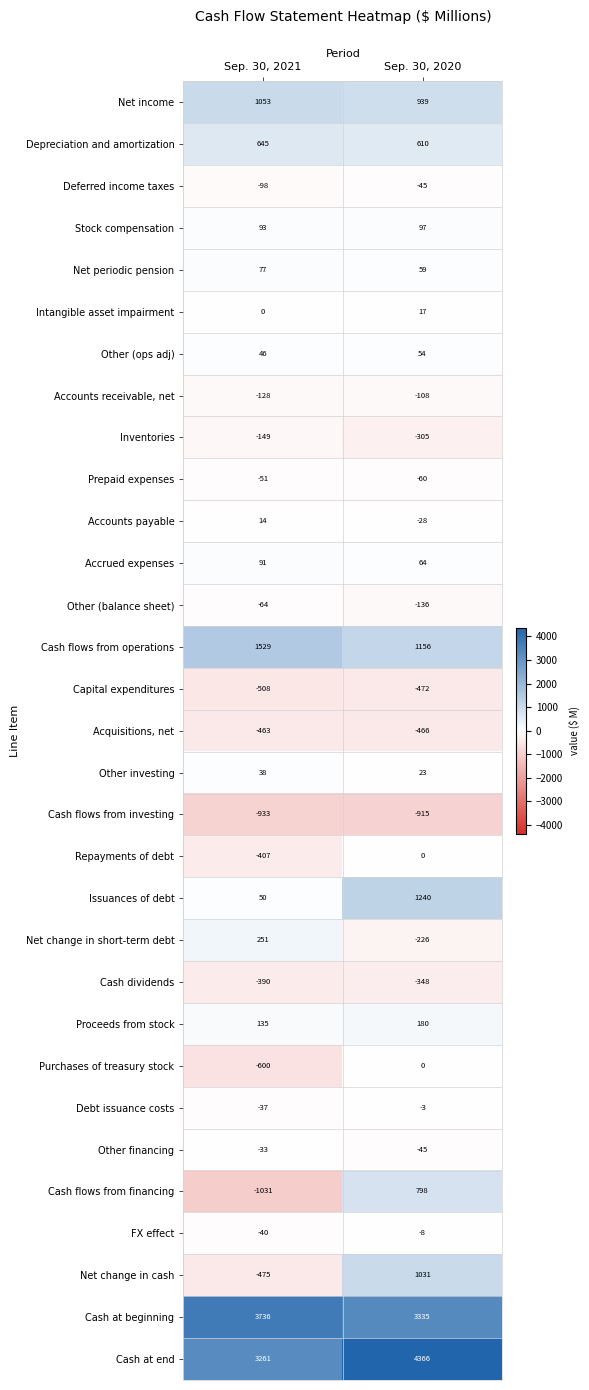

Which label corresponds to the largest value in the chart?

Sep. 30, 2020